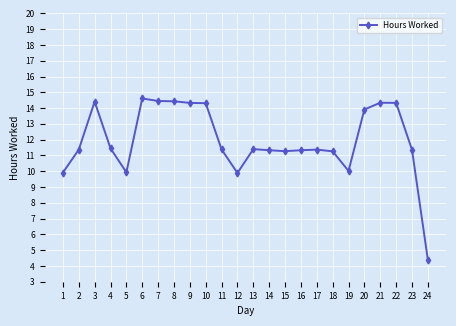

What is the value of the 10th point from the left?

14.3